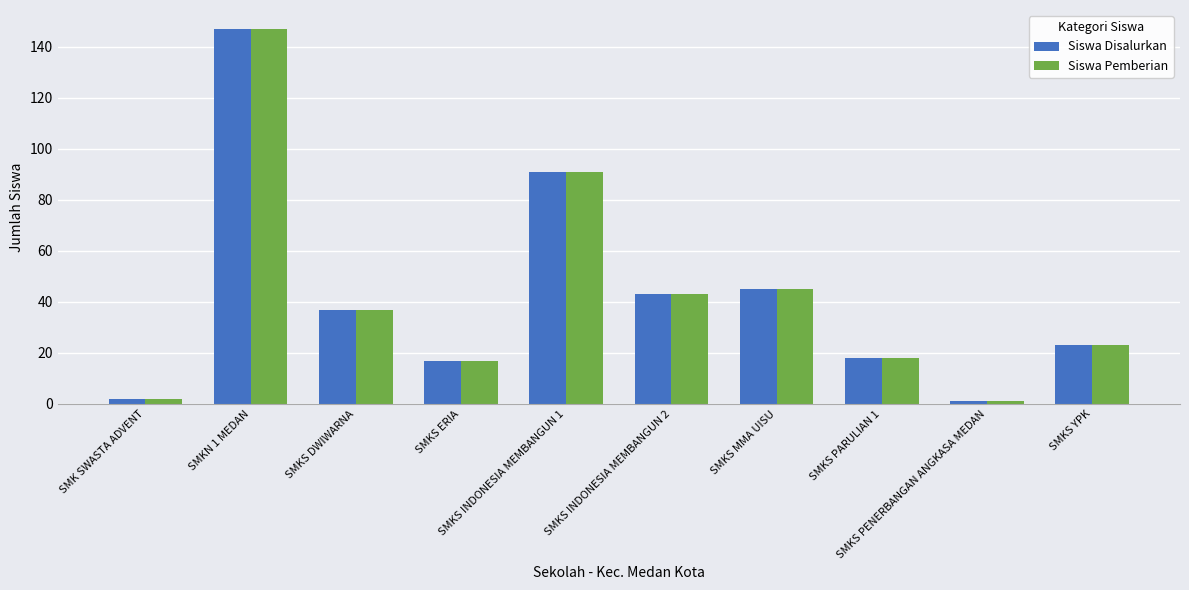

How many data points in Siswa Pemberian are less than 37?

5